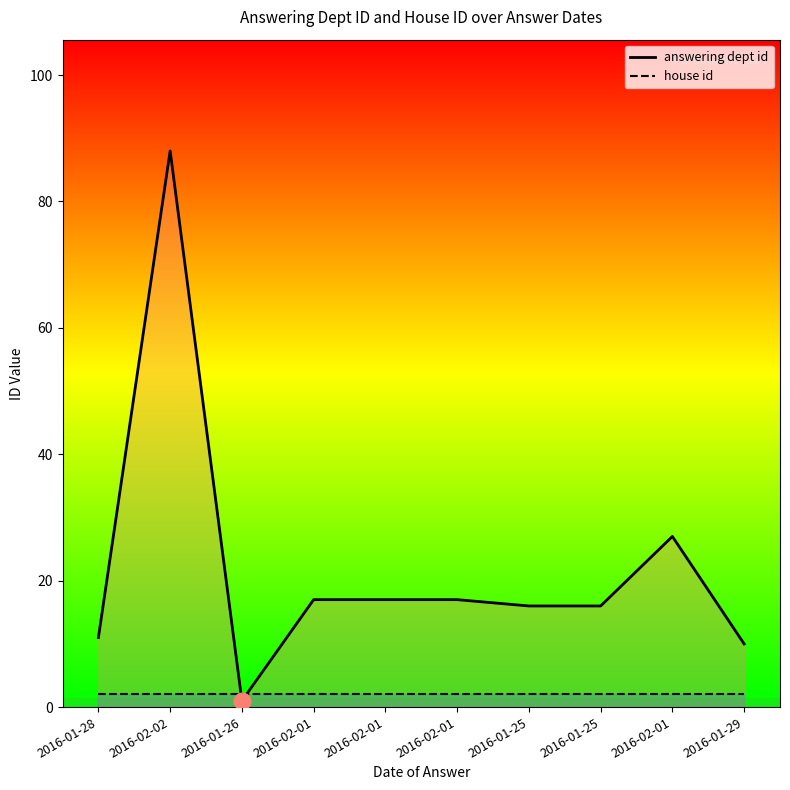

List the labels in order of answering dept id value, smallest first.

2016-01-26, 2016-01-29, 2016-01-28, 2016-01-25, 2016-01-25, 2016-02-01, 2016-02-01, 2016-02-01, 2016-02-01, 2016-02-02